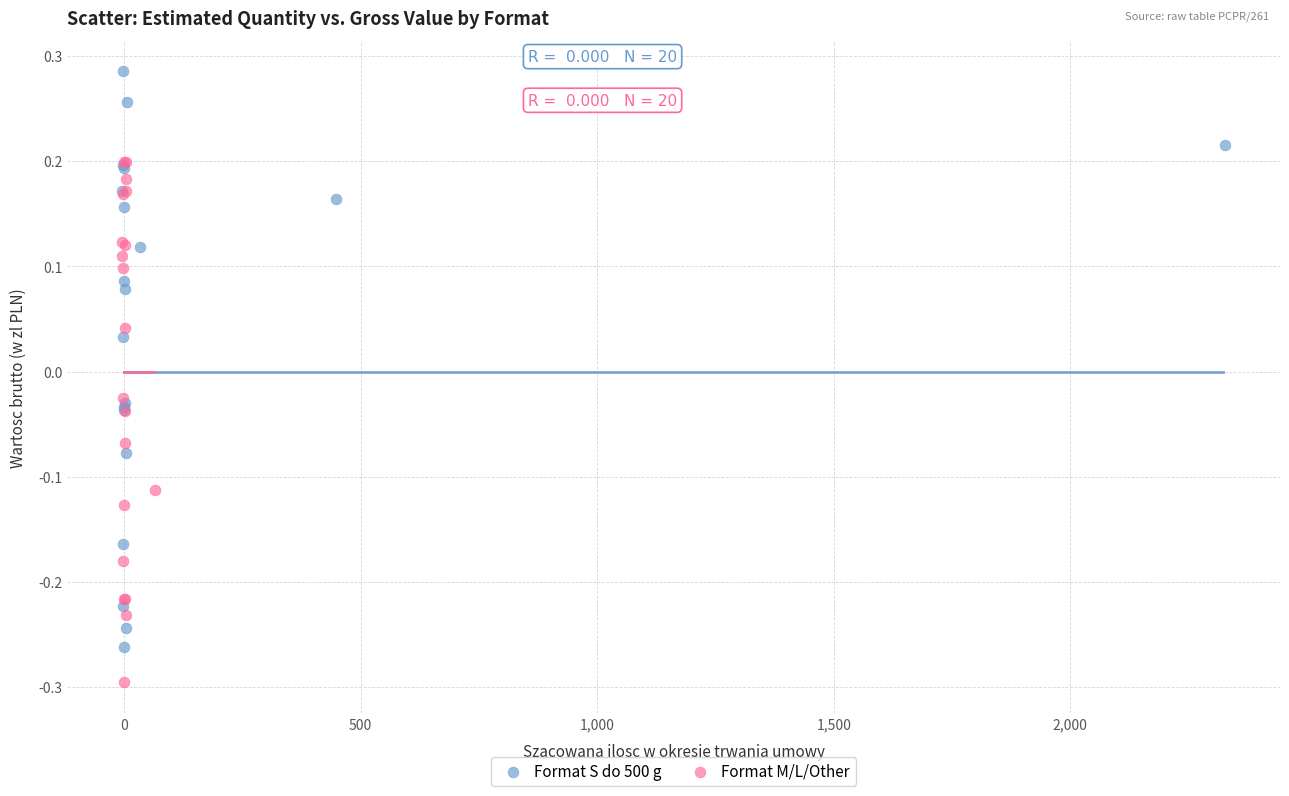

Which series reaches the minimum Y coordinate?

Format M/L/Other